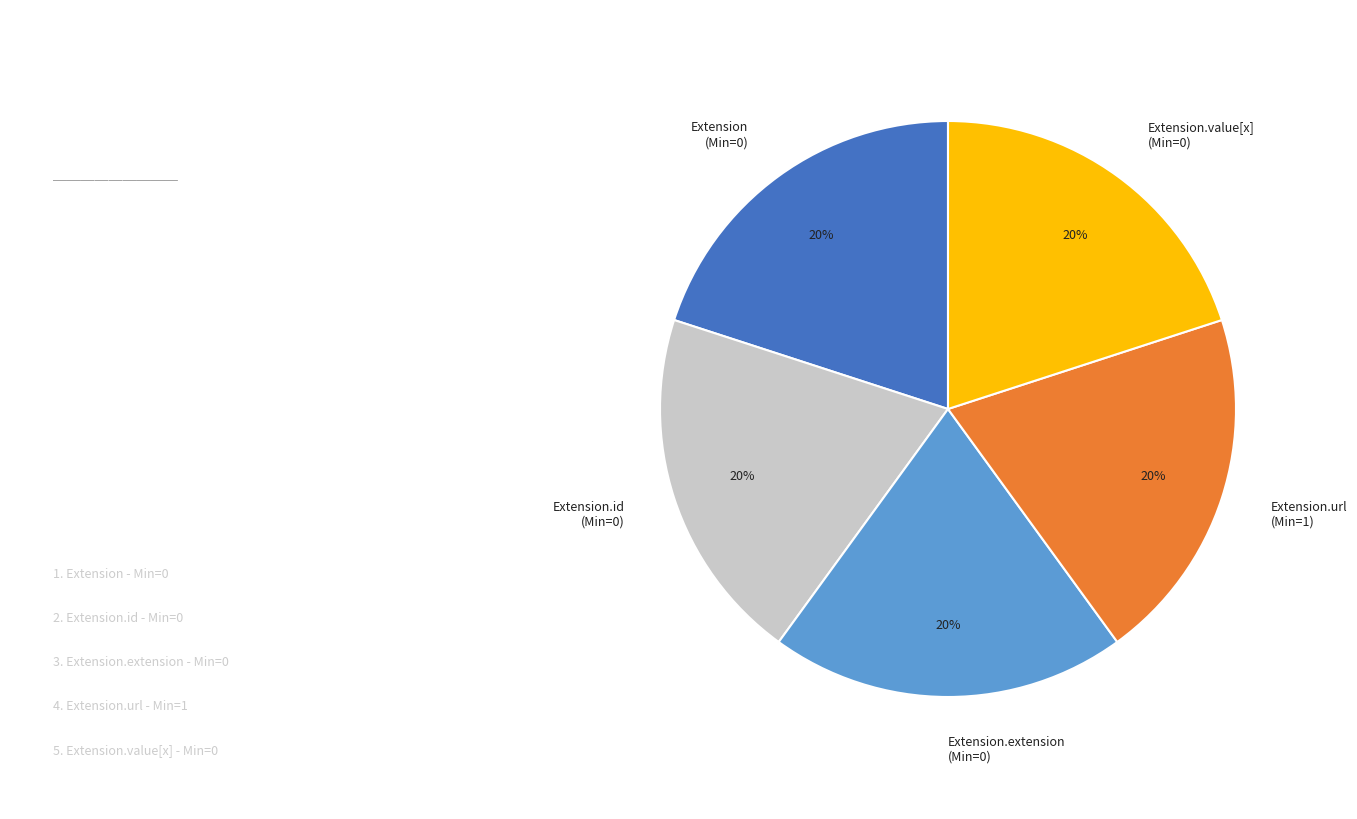

Combined, do Extension.id (Min=0) and Extension (Min=0) account for over 50%?

No